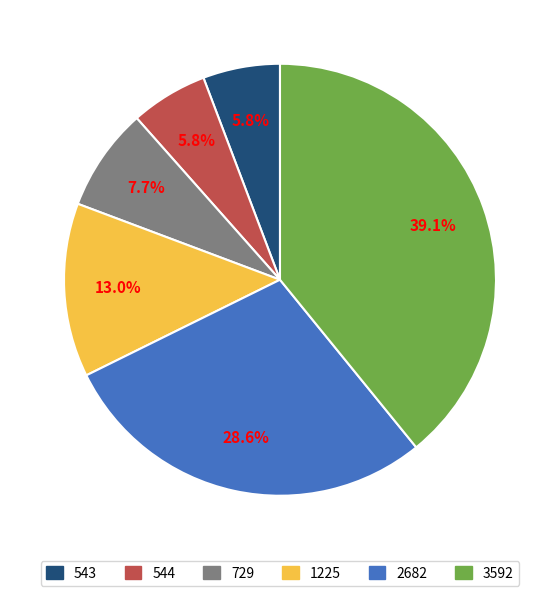

To the nearest percent, what is the difference between the 3592 and 544 slice percentages?

33%